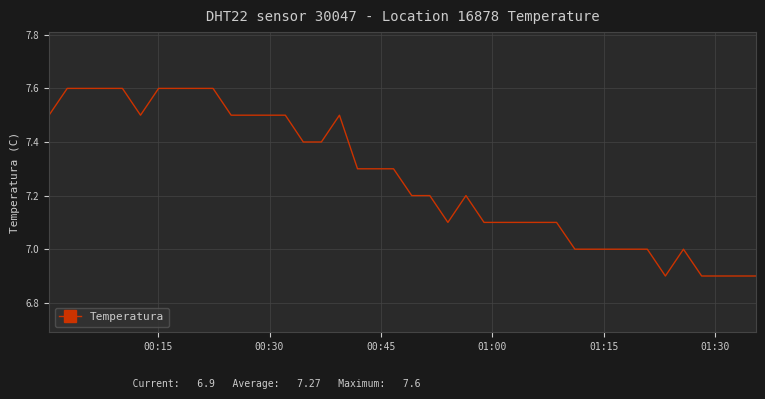

What is the difference between the maximum and minimum values?

0.7